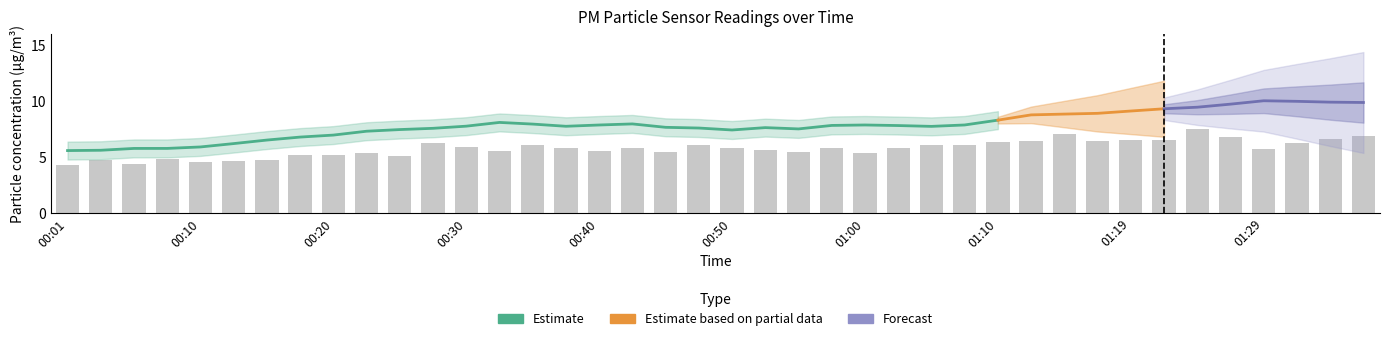

Reading left to right, what are all the values shown in this chart?

4.3	4.8	4.4	4.9	4.6	4.7	4.8	5.2	5.2	5.4	5.1	6.3	5.9	5.6	6.1	5.8	5.6	5.8	5.5	6.1	5.8	5.7	5.4	5.8	5.4	5.8	6.1	6.1	6.4	6.5	7.1	6.5	6.5	6.6	7.5	6.8	5.8	6.3	6.7	6.9